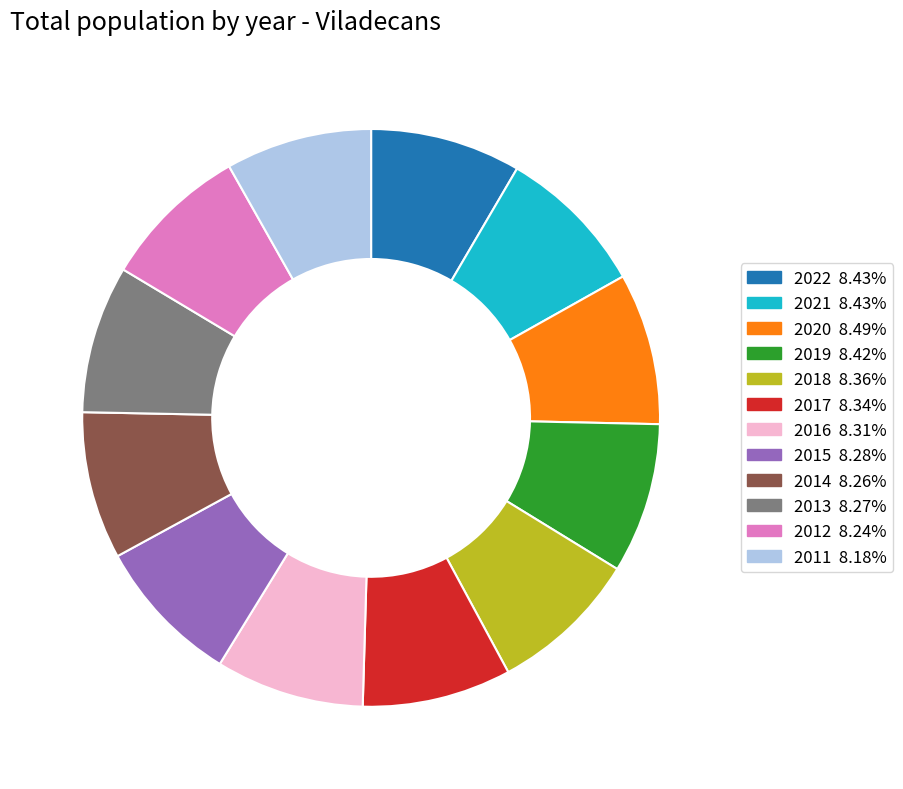

How many slices are in this pie chart?

12